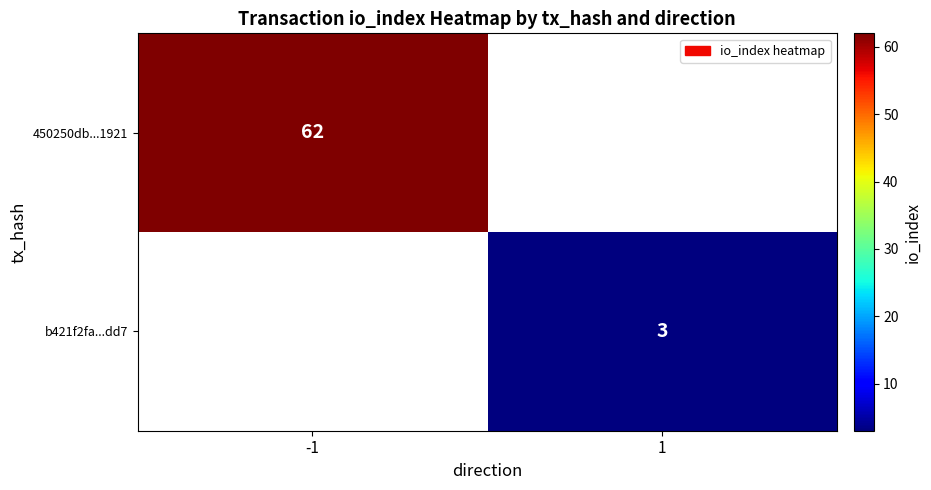

True or false: b421f2fa...dd7 has a value of 2 at 1.

False